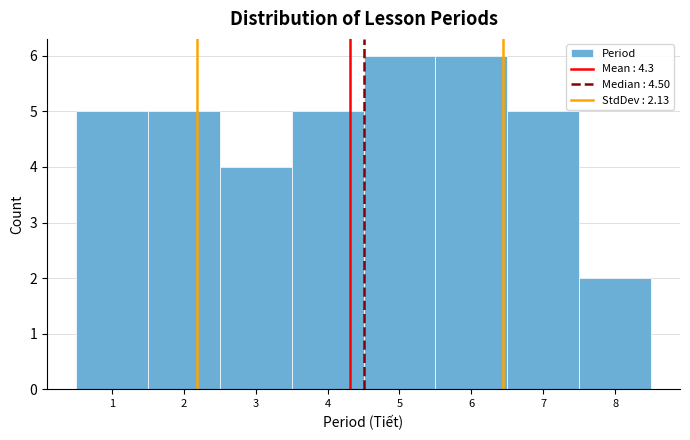

How tall is the bar that spans 3.5 to 4.5 on the x-axis? The values are not printed on the chart, so give them approximately, as read against the axis.

5